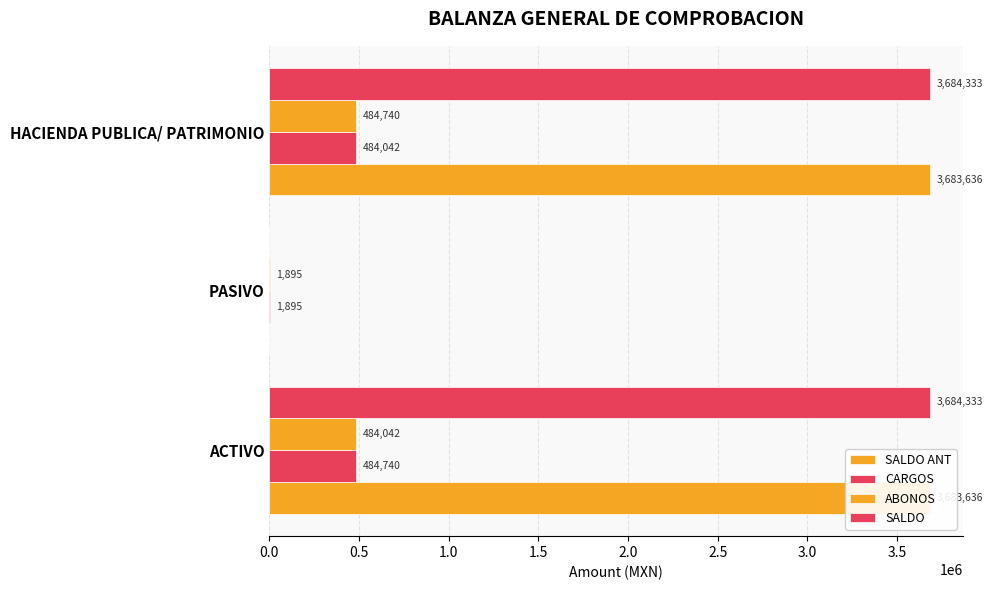

How many values in the CARGOS series exceed 484042?

2